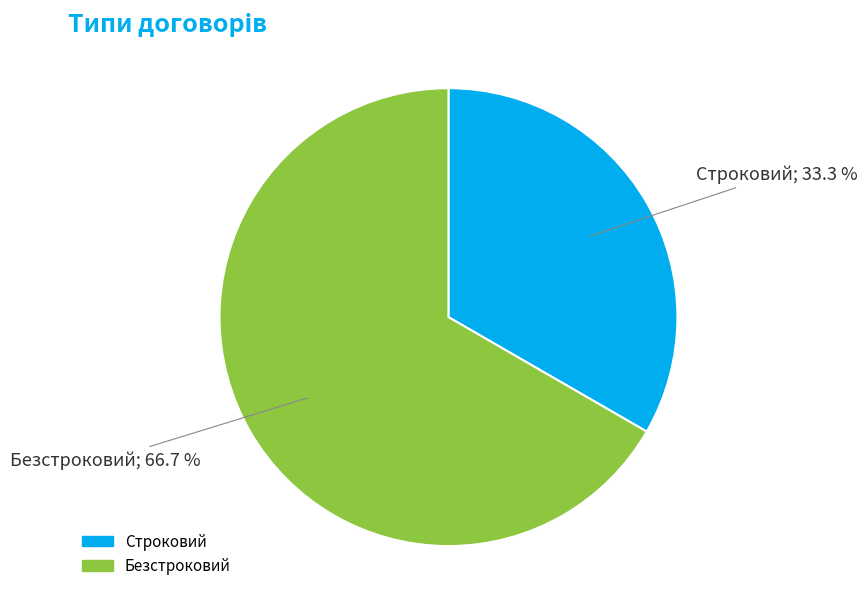

Rank the categories by value from lowest to highest.

Строковий, Безстроковий